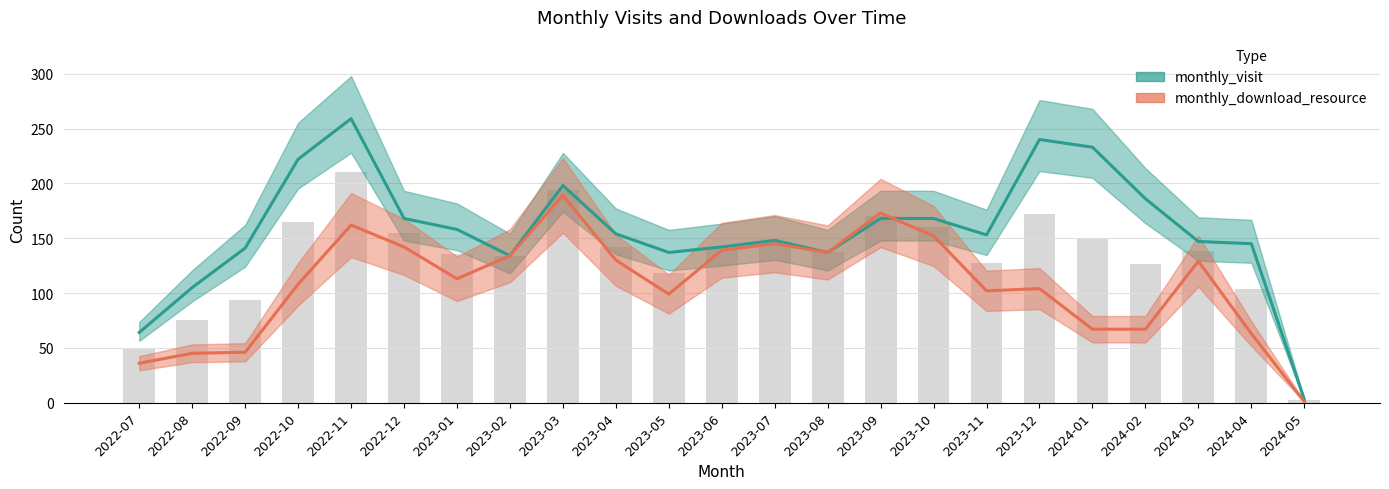

Which has a higher value, 2023-10 or 2023-02?

2023-10